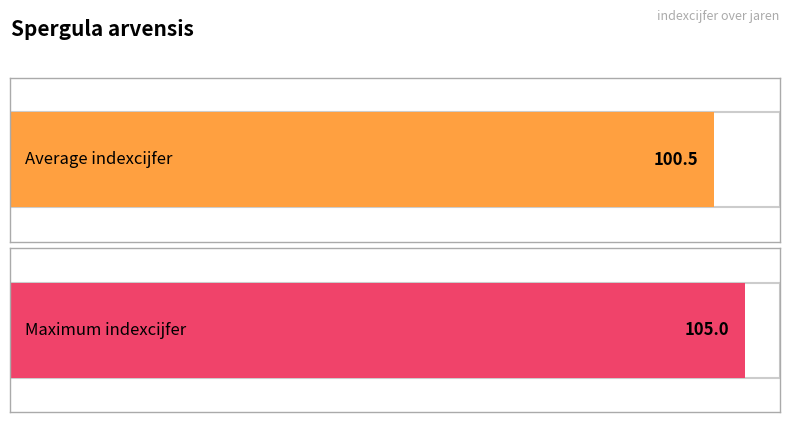

Is it true that the value at 1994 is 182?

False